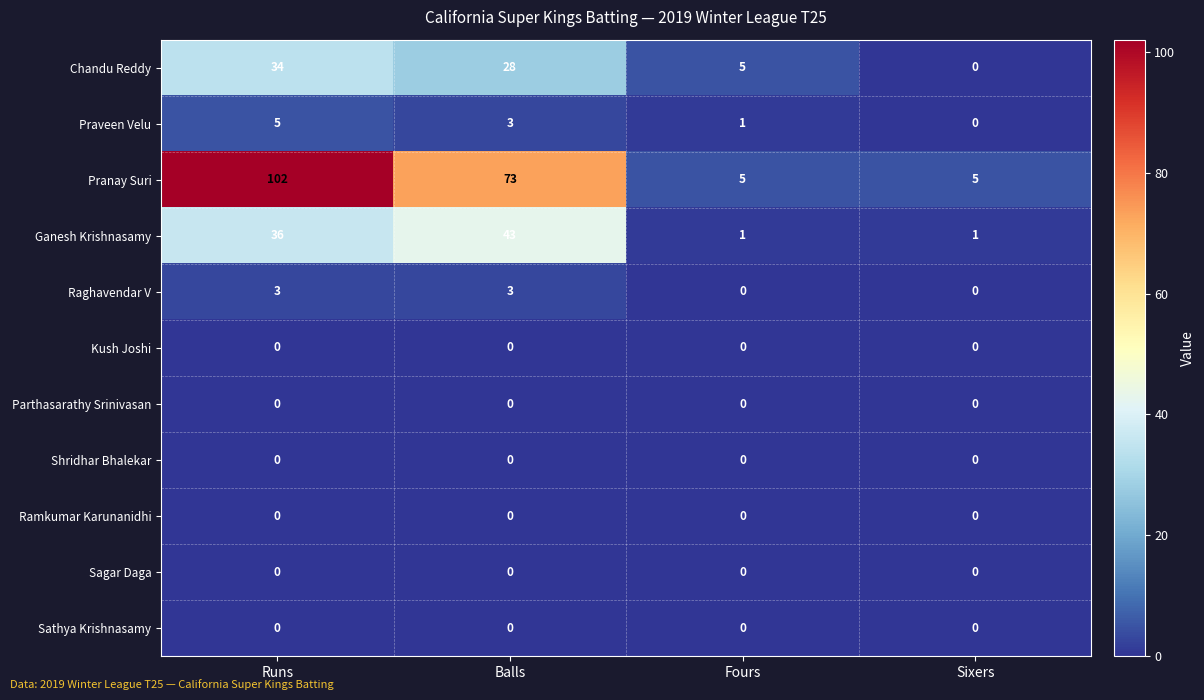

How many data points does each series have?

4